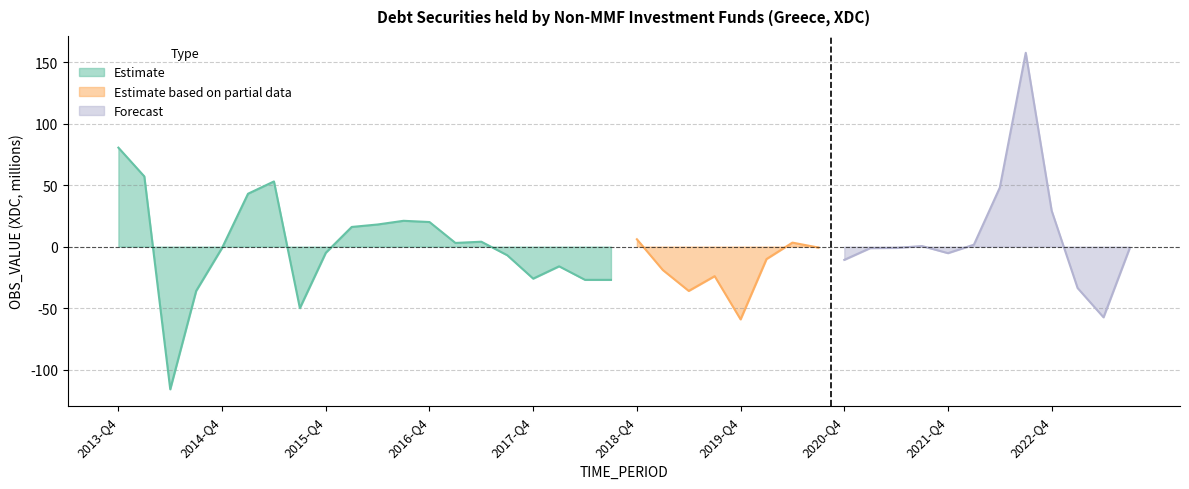

What is the lowest value of the Estimate series?

-116.0